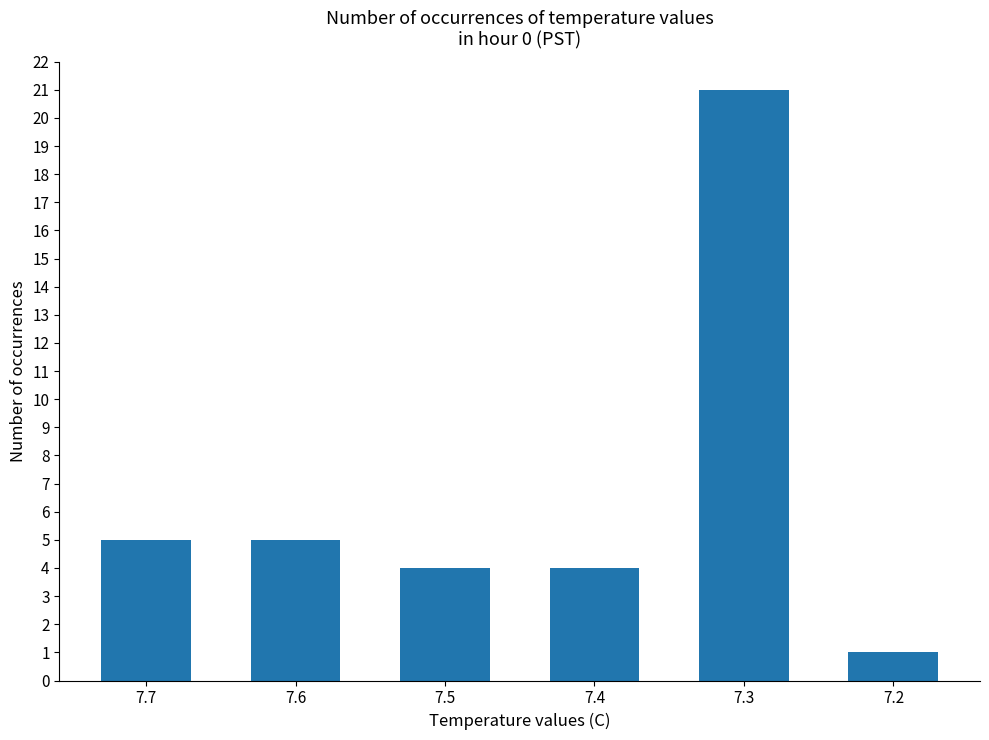

What is the change in value from 7.3 to 7.2?

-20